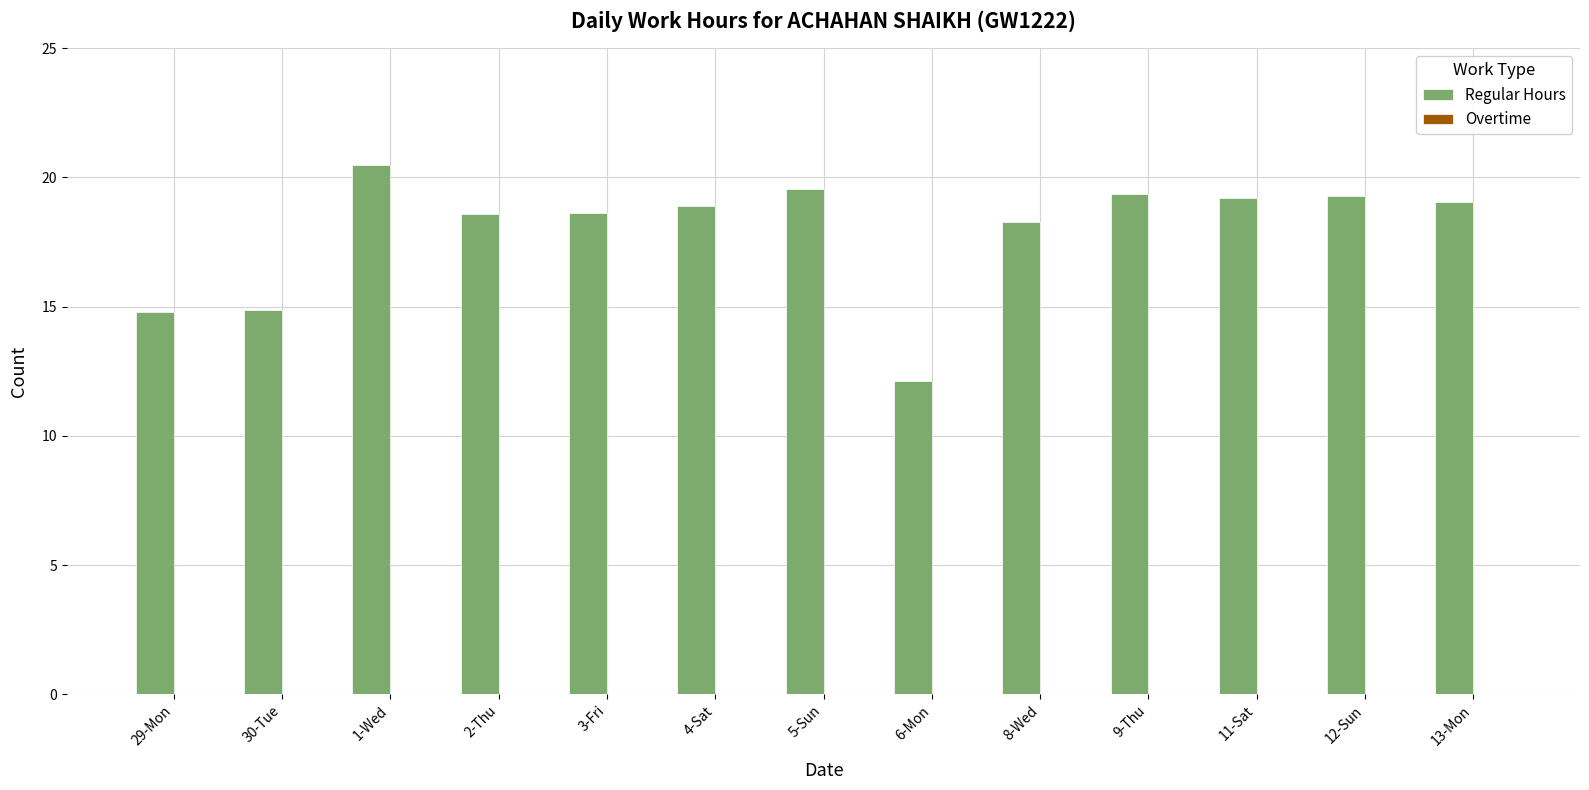

What is the label of the 3rd bar from the left?

1-Wed